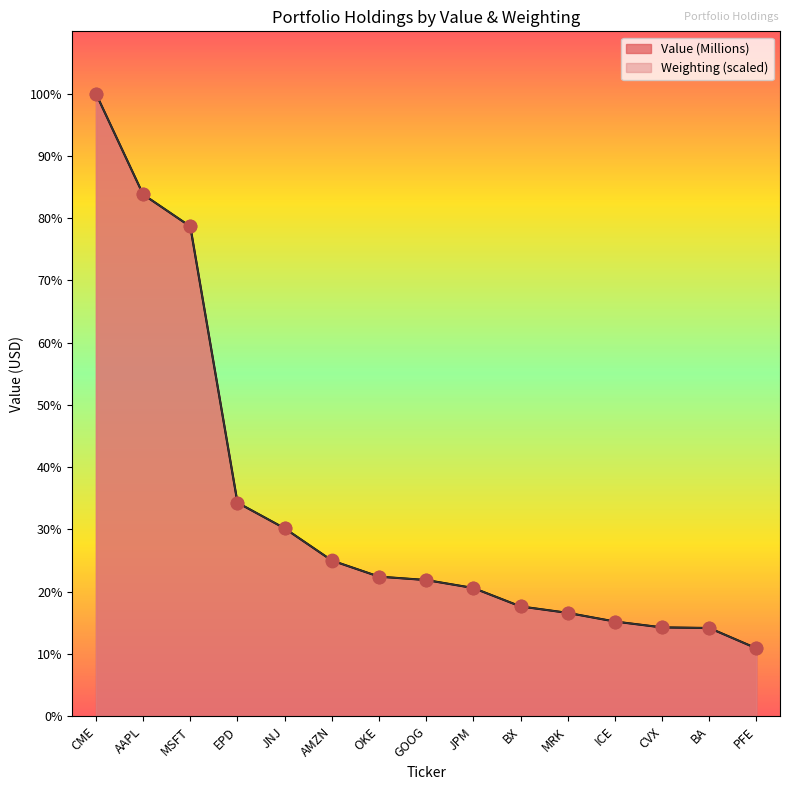

Which has a higher value, OKE or ICE?

OKE